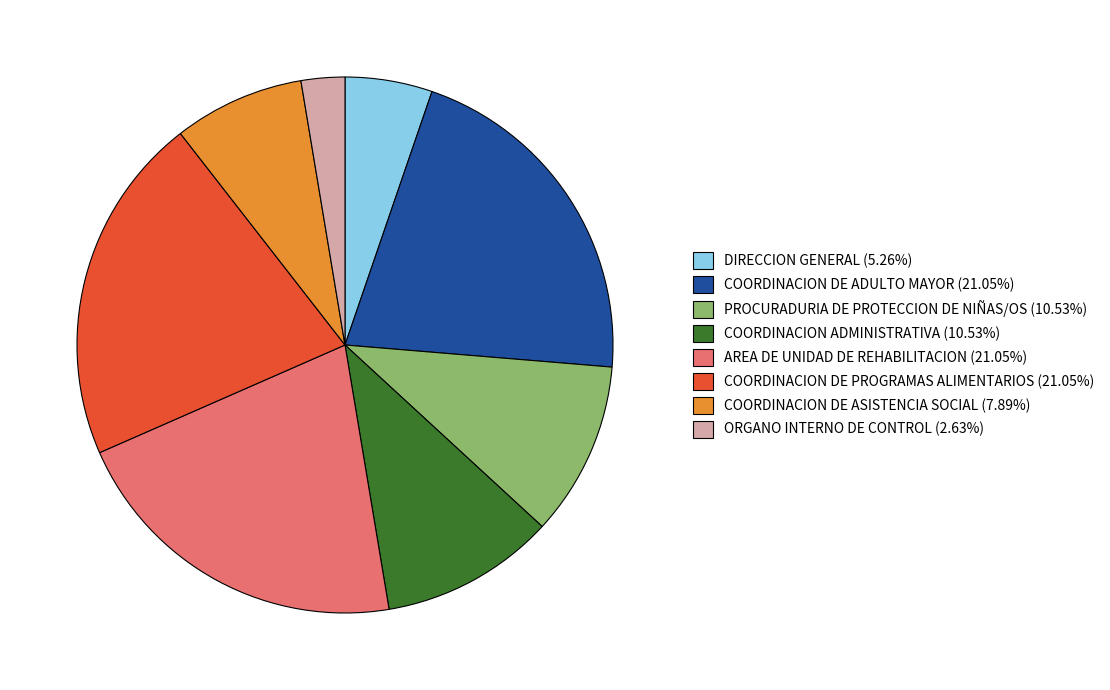

Is there a majority slice in this chart?

No